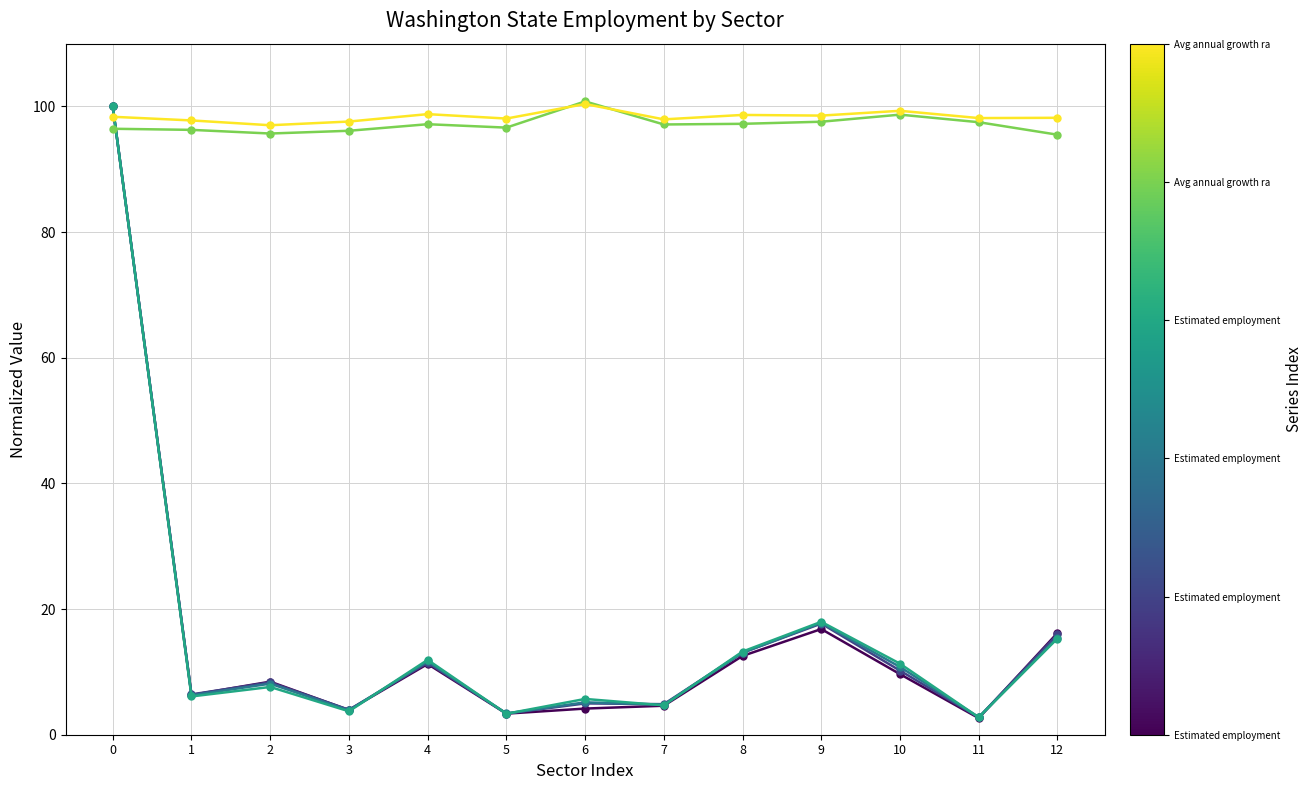

What is the total value across all series at 9?

266.4